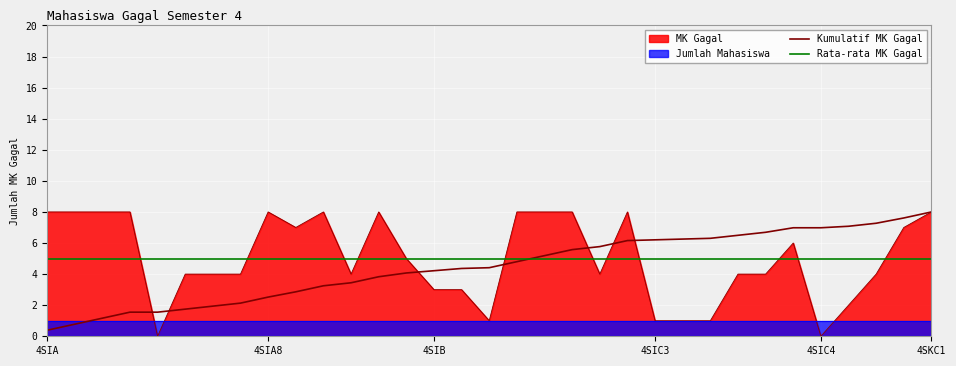

How many intersections are there between Rata-rata MK Gagal and Kumulatif MK Gagal?

1